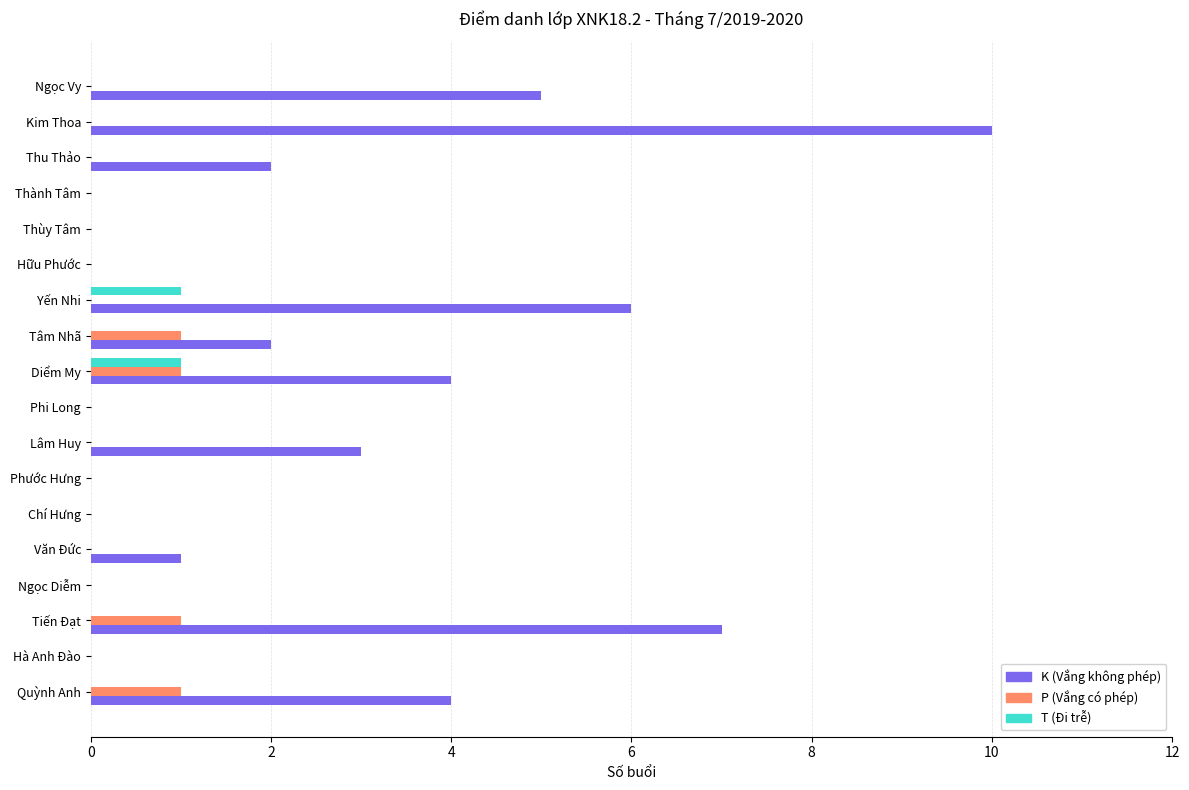

What is the maximum value shown in the chart?

10